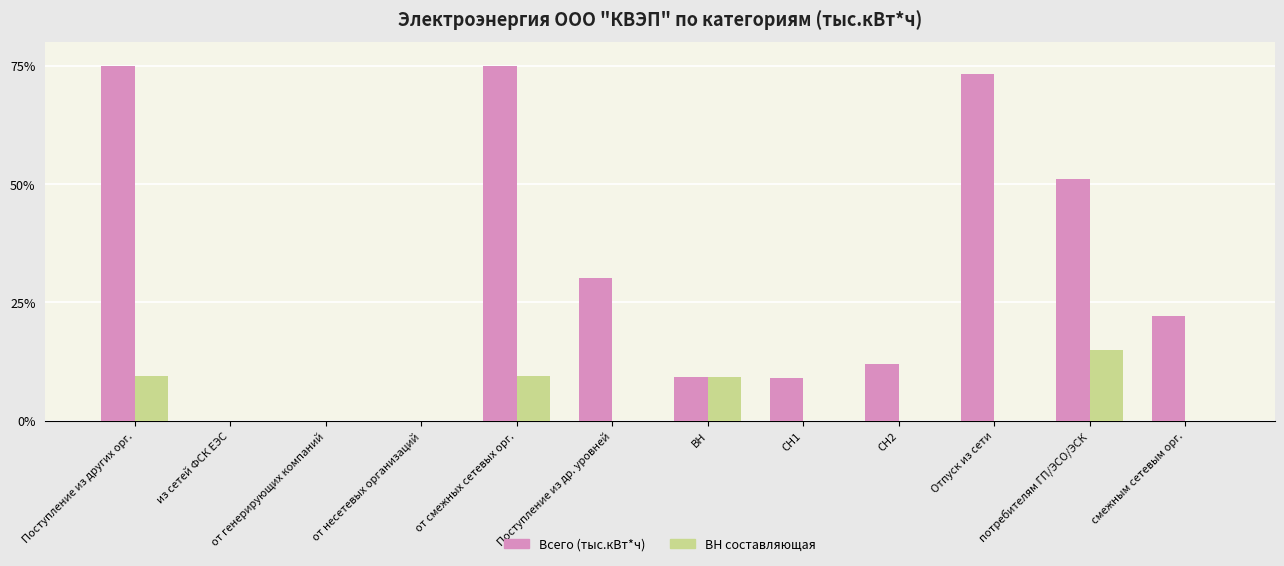

What is the total value across all series at Отпуск из сети?

73.2